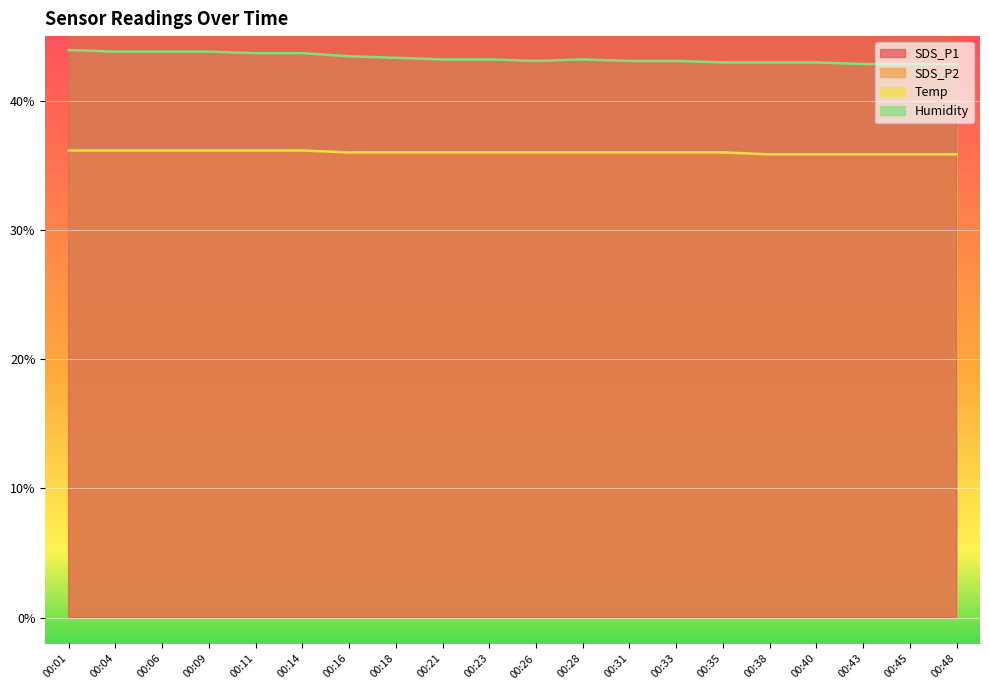

The value of Temp at 00:14 is 36.2. True or false?

True